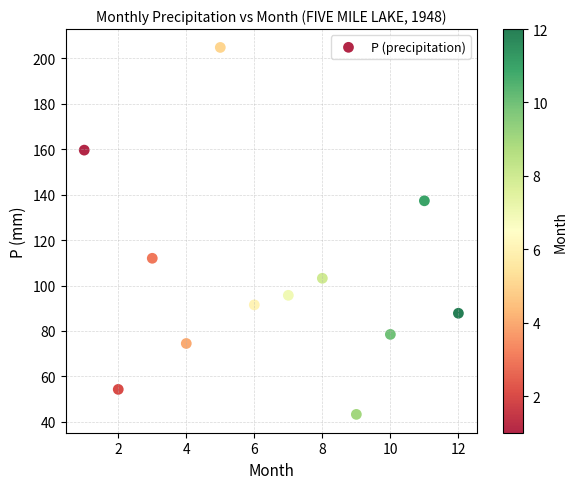

What is the range of X values (max minus min)?

11.0